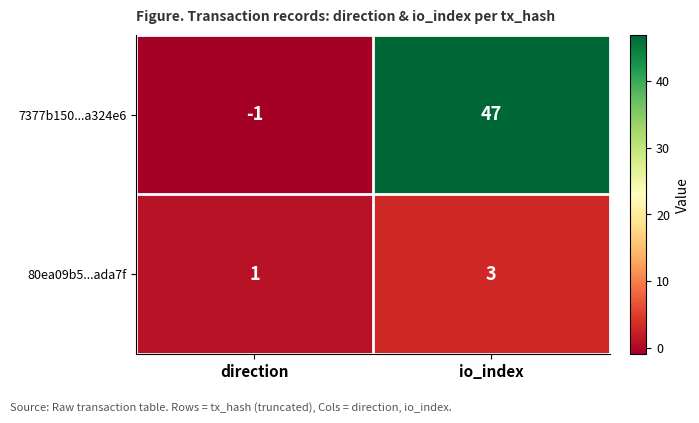

What is the approximate value of 80ea09b5...ada7f at io_index?

3